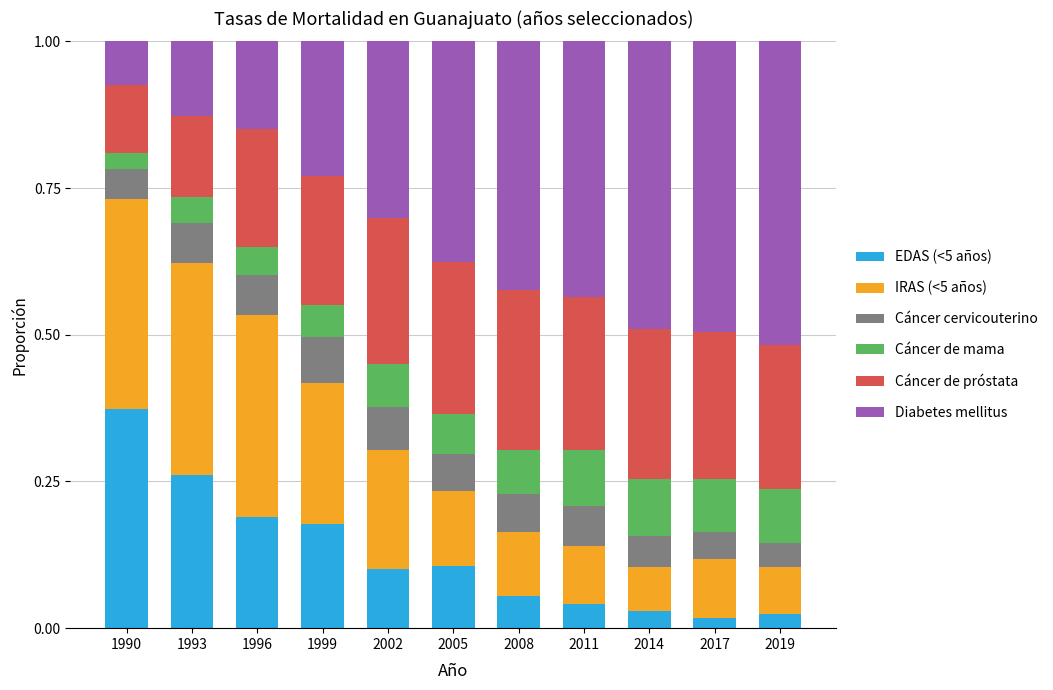

How many distinct data groups are displayed?

6